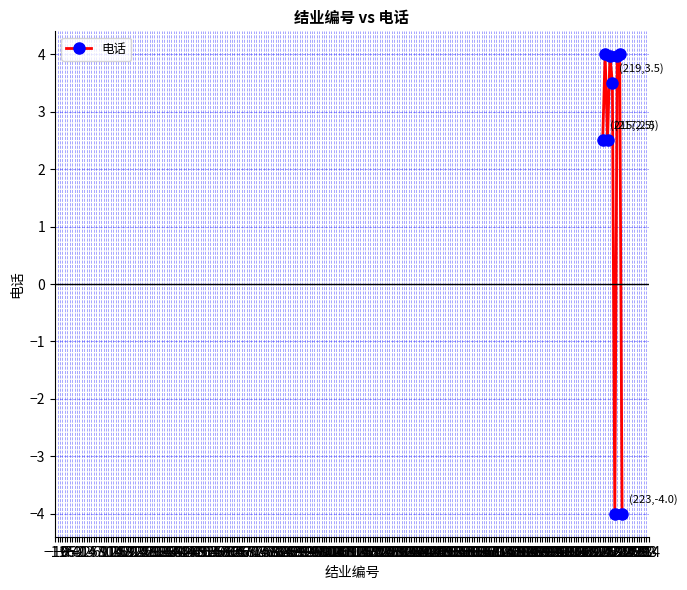

Does the chart display data point markers on the line(s)?

Yes